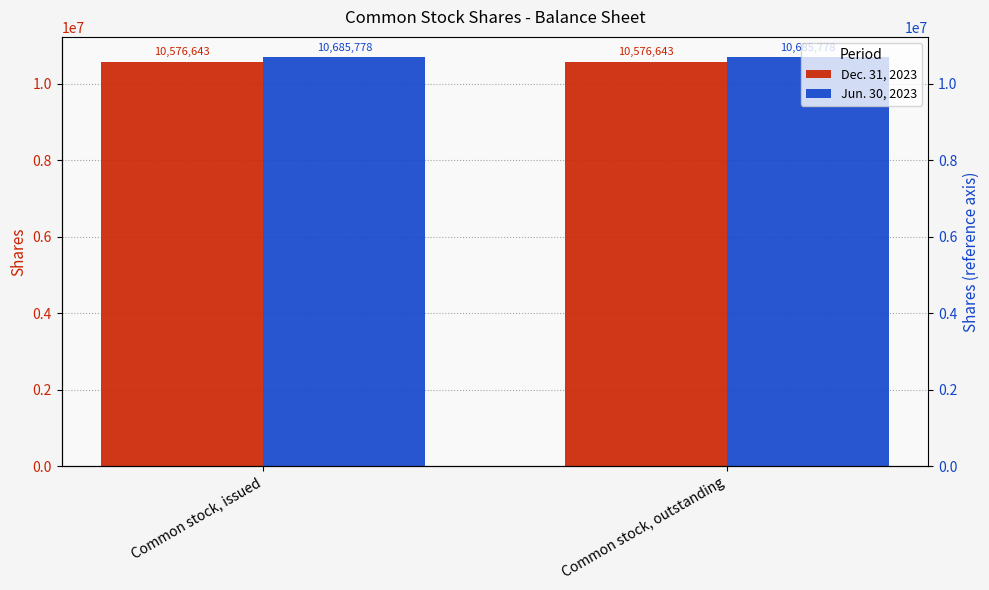

What is the maximum value for Jun. 30, 2023?

10685778